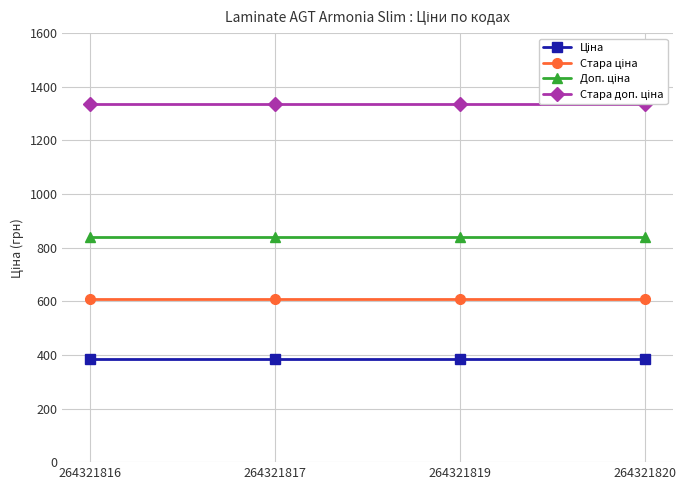

The value of Доп. ціна at 264321817 is 840.0. True or false?

True